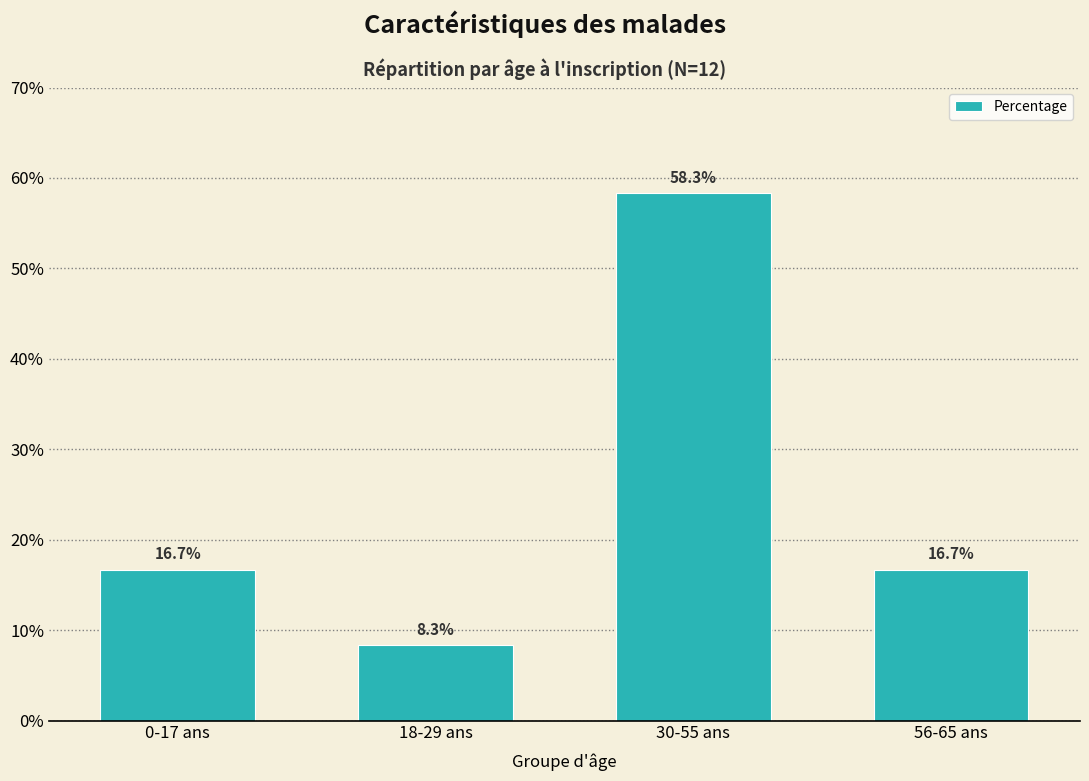

Reading left to right, what are all the values shown in this chart?

0-17 ans=16.7	18-29 ans=8.3	30-55 ans=58.3	56-65 ans=16.7